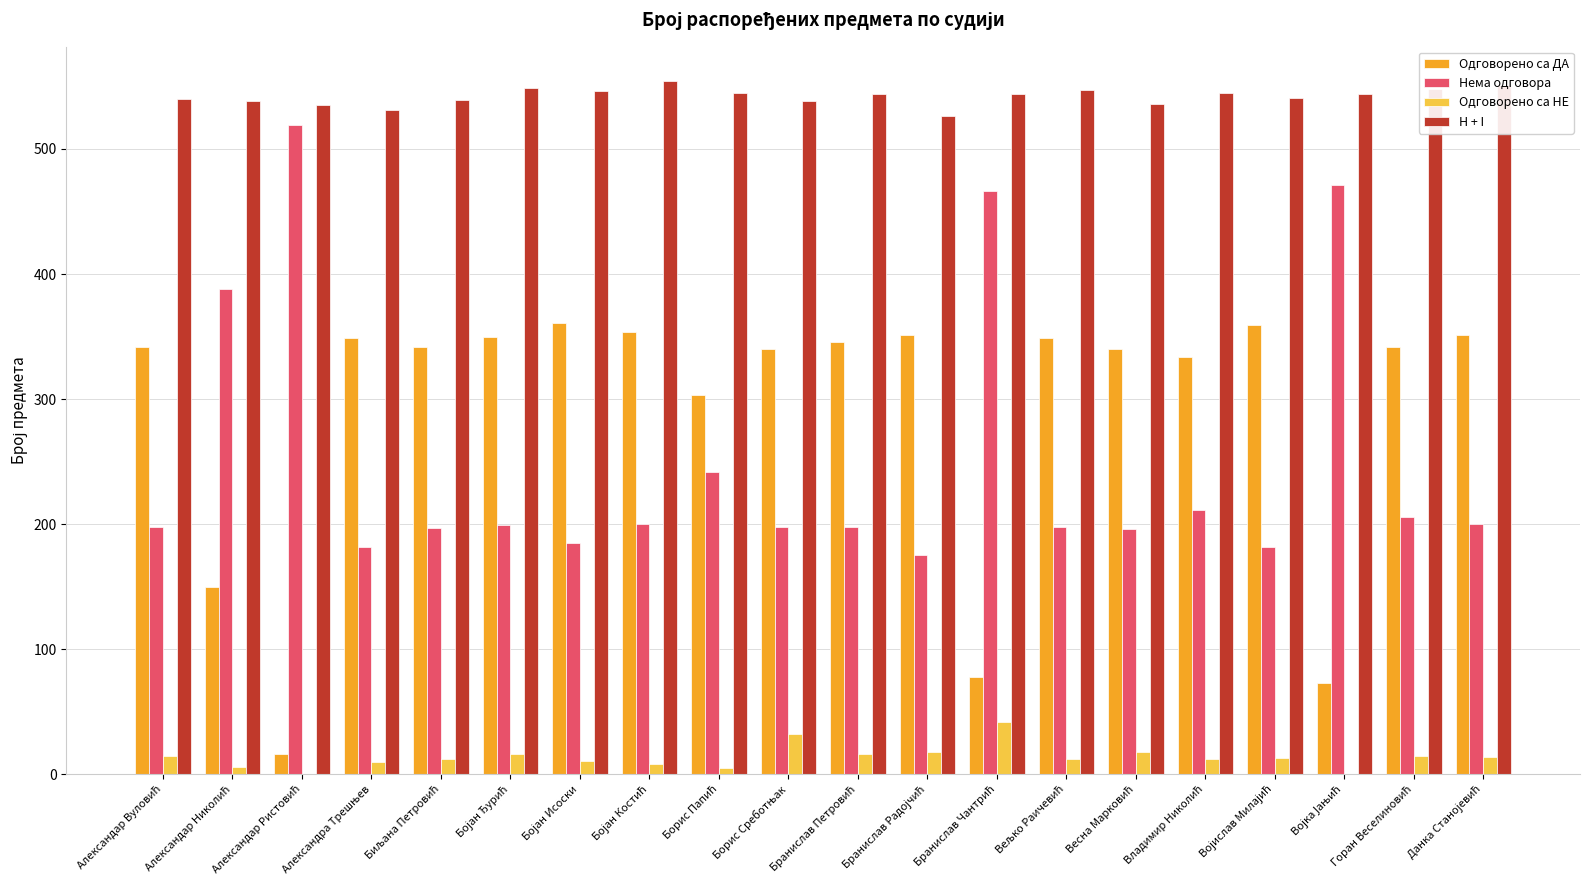

Count the number of data series in this chart.

4